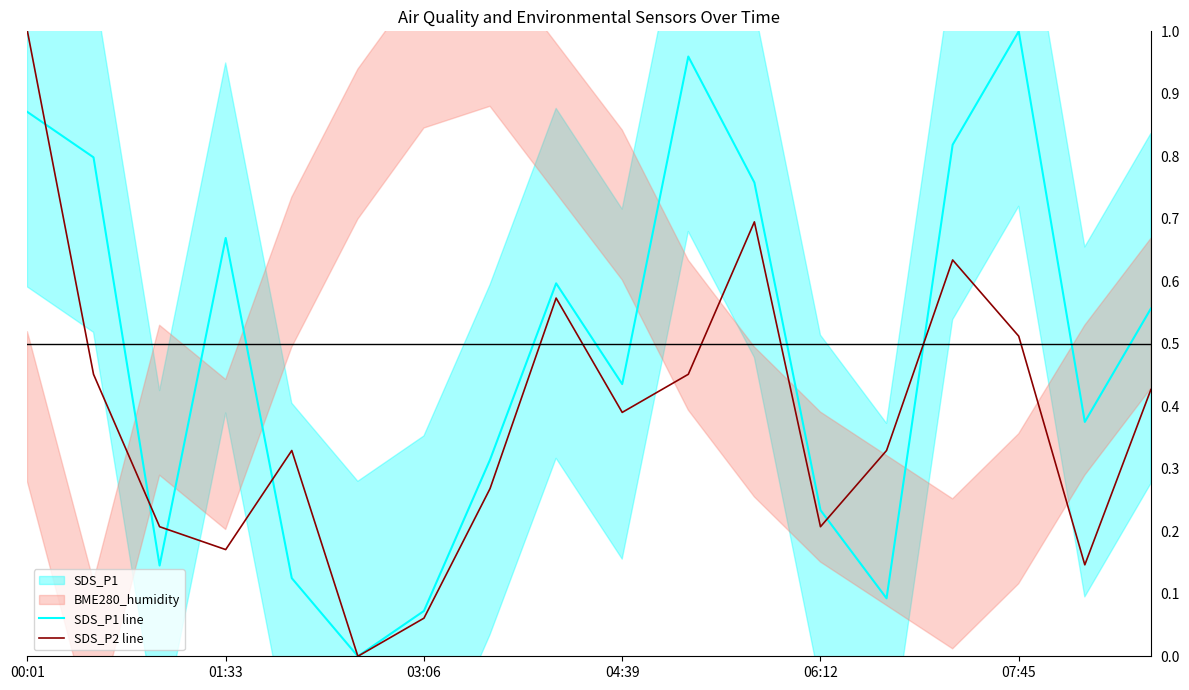

Is the value of SDS_P2 line at 12 greater than the value of SDS_P1 line at 13?

Yes